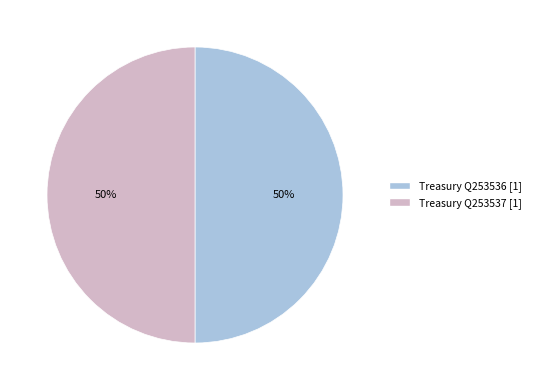

To the nearest percent, what is the average slice percentage?

50%